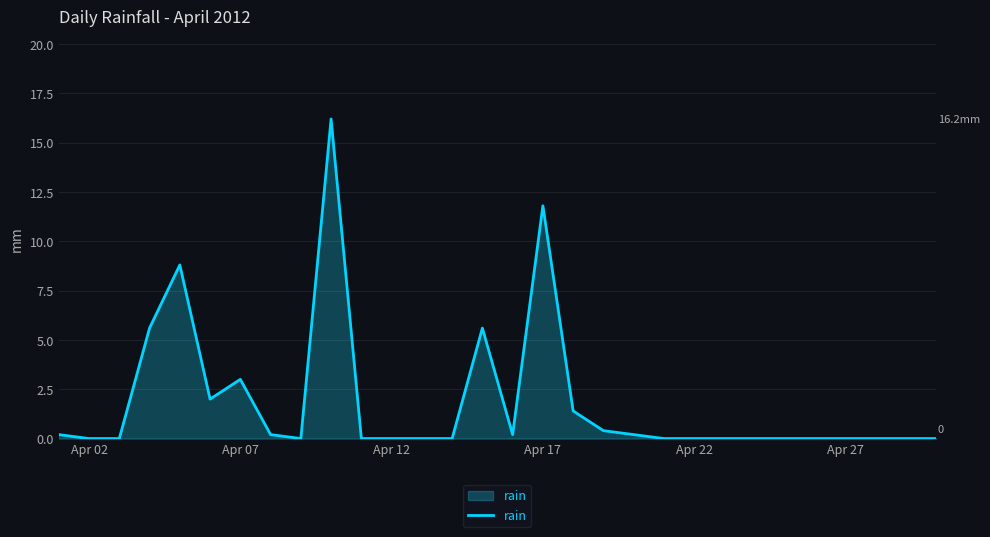

What is the difference between the maximum and minimum values?

16.2